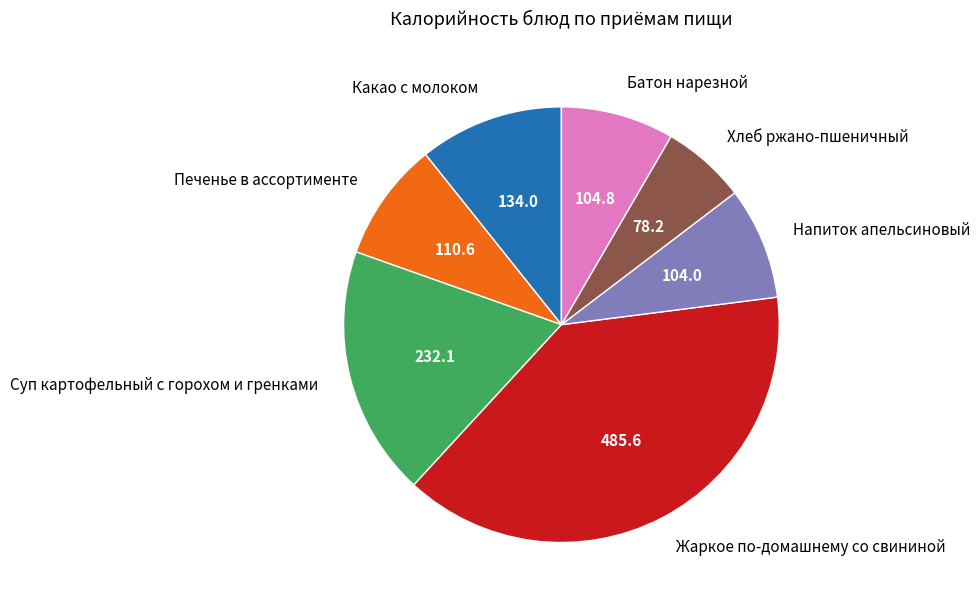

Is it true that Какао с молоком is 5% of the pie?

False